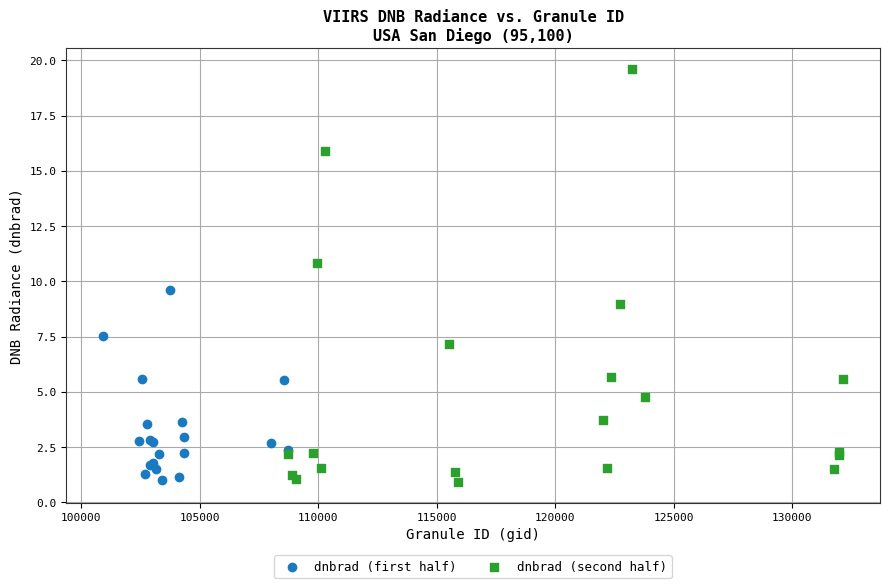

Which series has the widest spread of Y values?

dnbrad (second half)